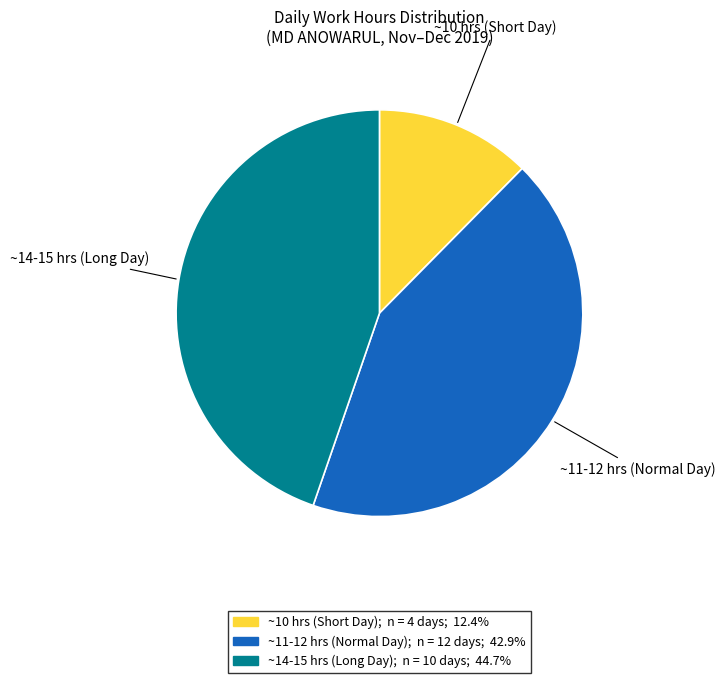

Is there any slice that represents more than half of the pie?

No